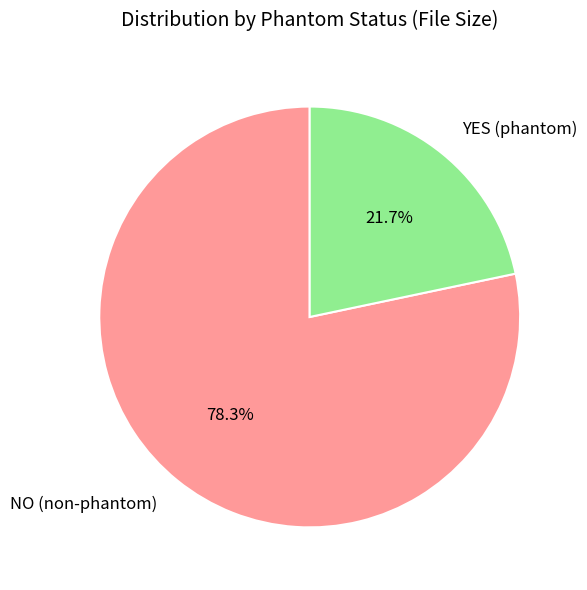

Rank the categories by value from highest to lowest.

NO (non-phantom), YES (phantom)